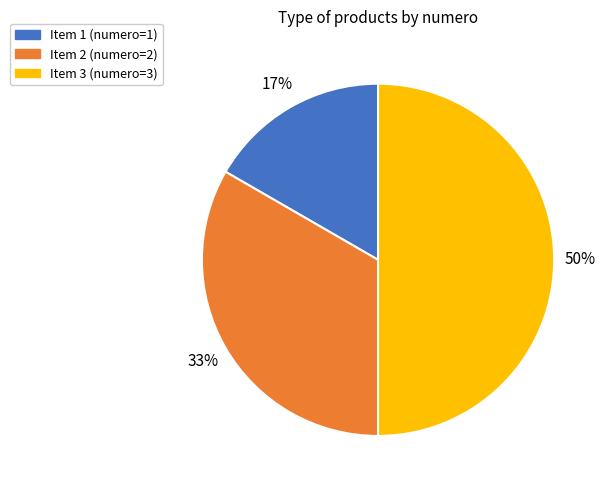

Which category has the biggest portion of the pie?

Item 3 (numero=3)